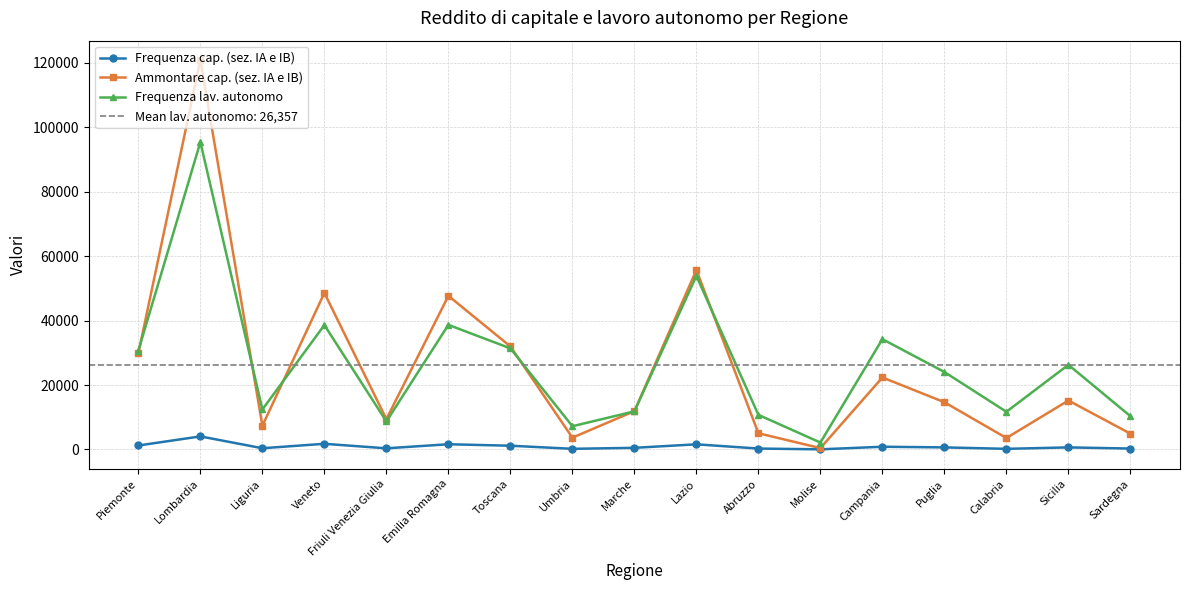

At which category is the sum across all series the highest?

Lombardia